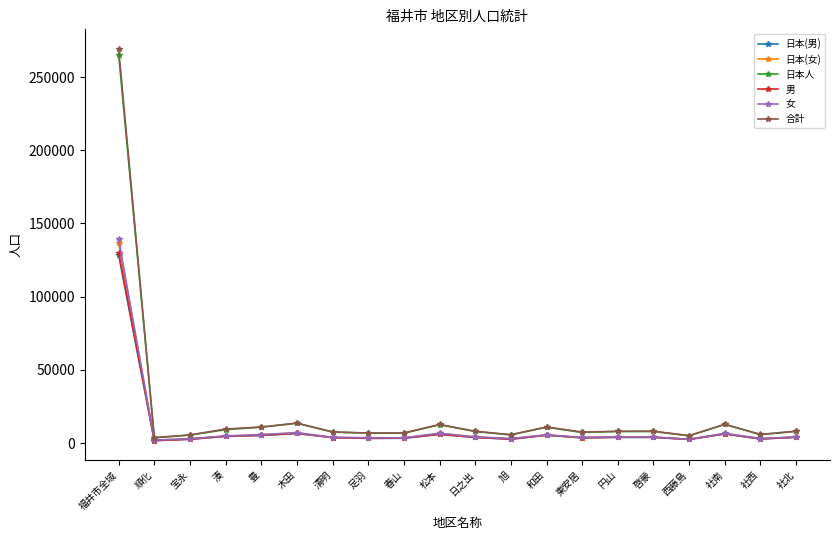

What is the smallest value displayed?

1649